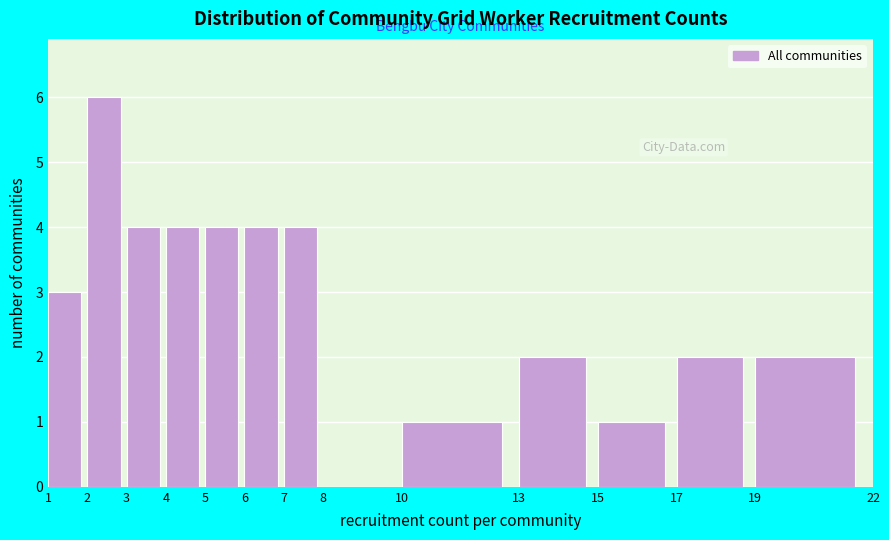

Which range on the x-axis has the tallest bar?

2 to 3